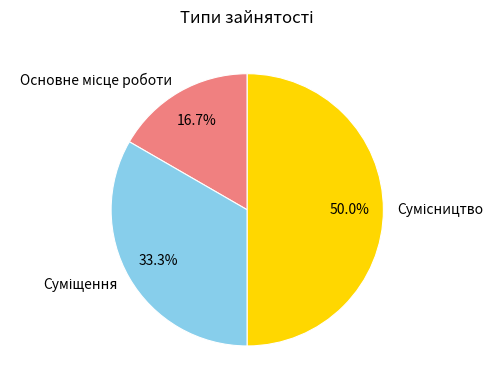

To the nearest percent, what percentage of the pie is Сумісництво?

50%